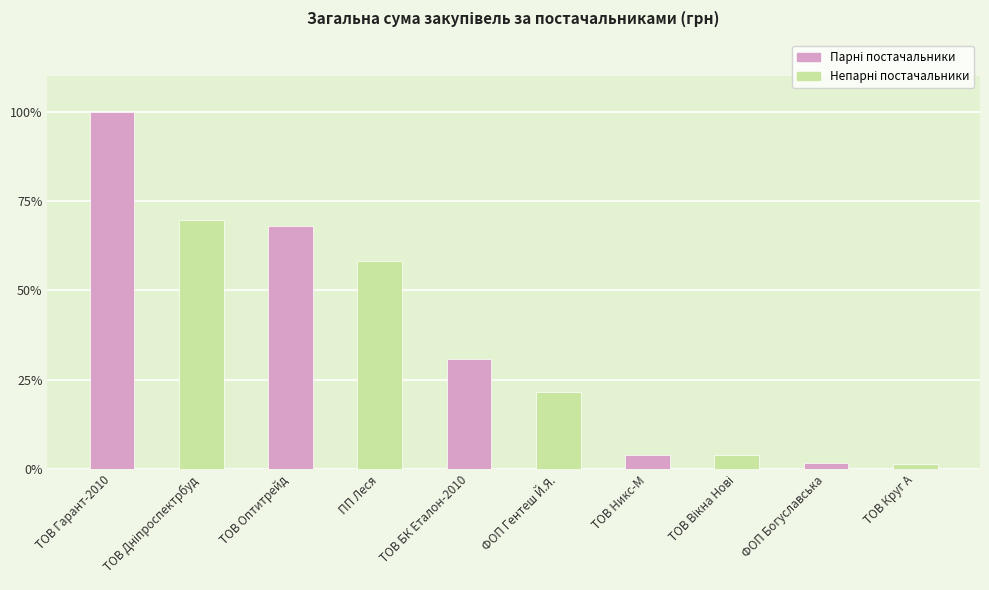

Is it true that the value at ТОВ Круг А is 1.5?

True